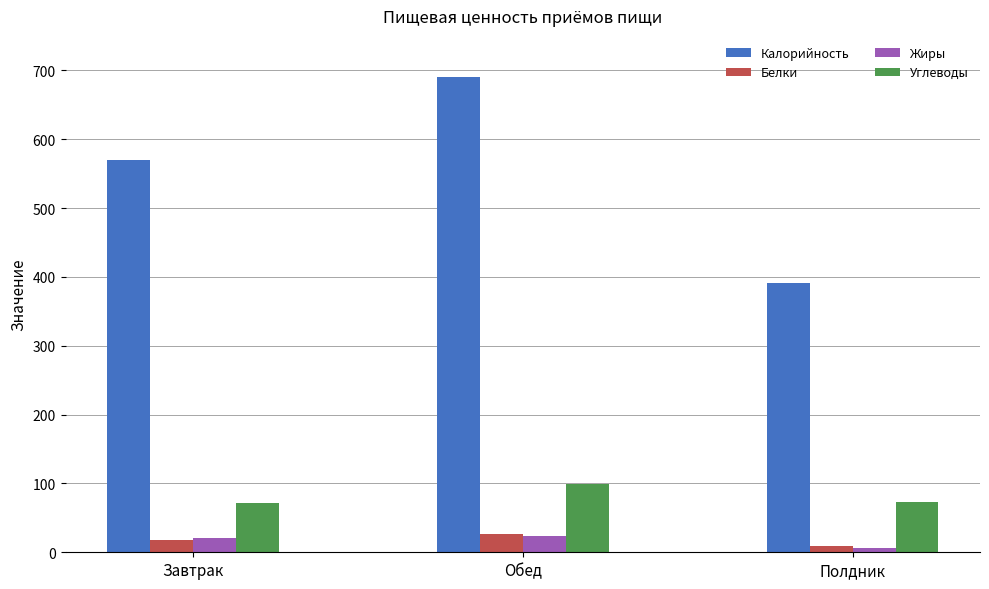

What is the spread (max minus min) of values at Завтрак?

551.0